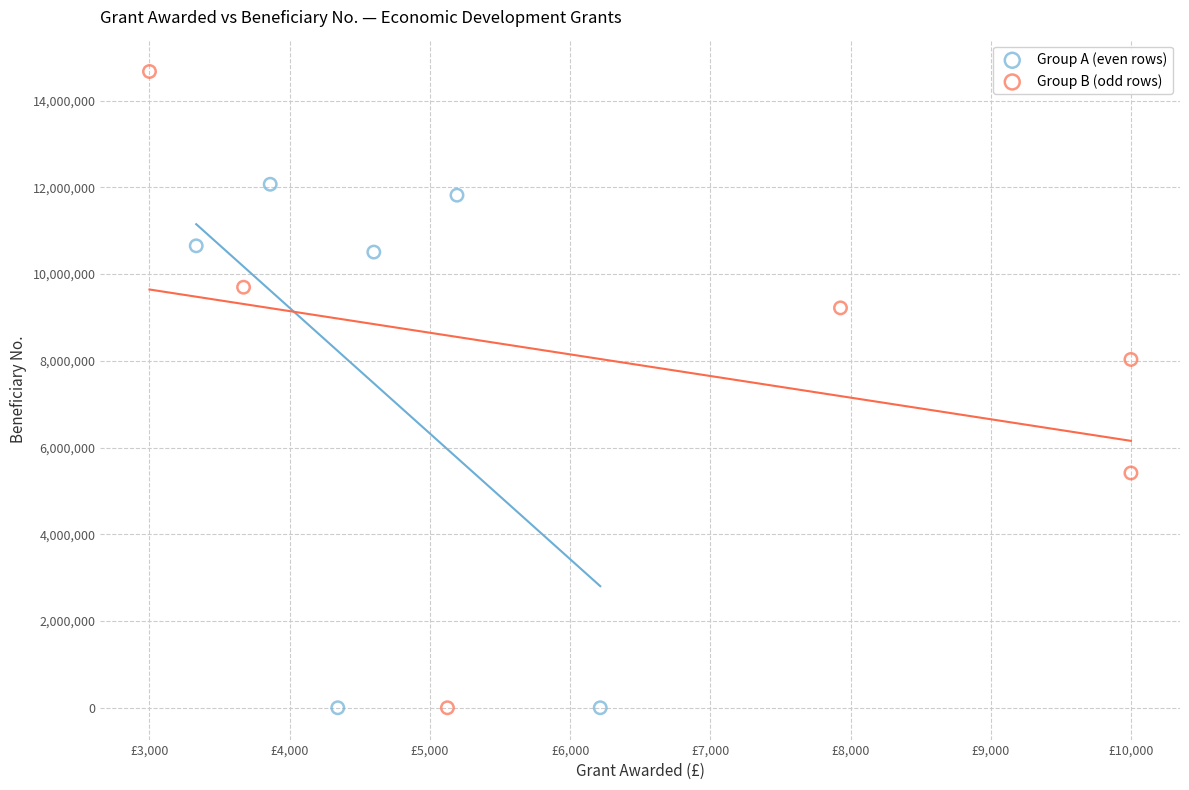

Which series has the widest spread of Y values?

Group B (odd rows)